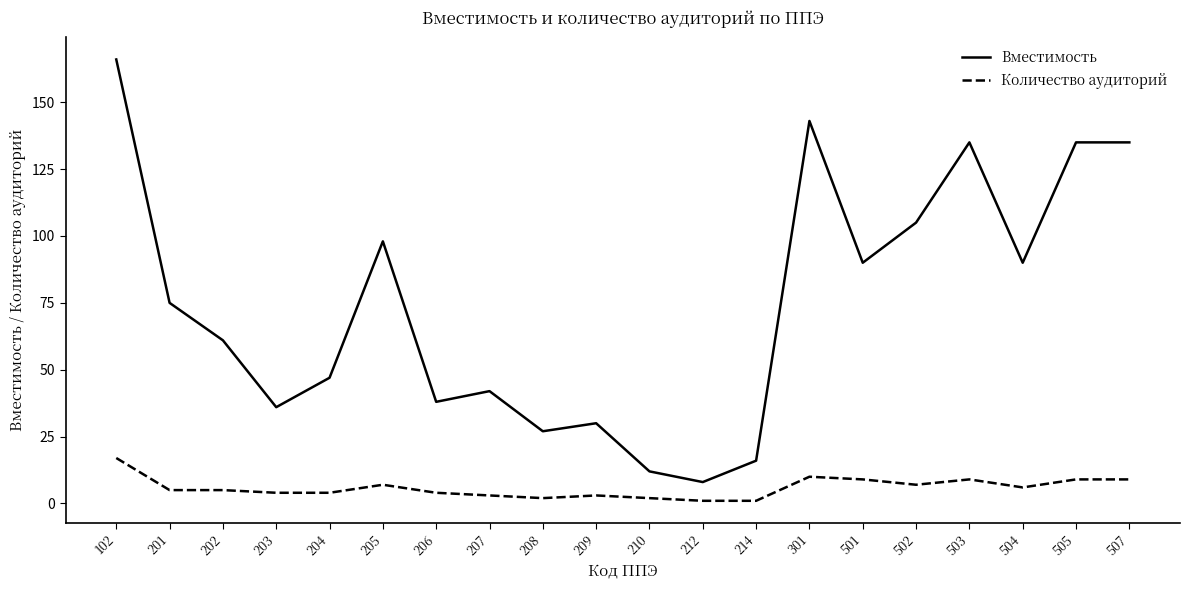

True or false: Вместимость has more than 0 interior local peaks.

True